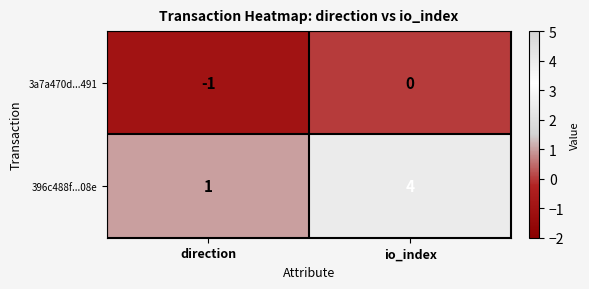

At which category is the sum across all series the highest?

io_index